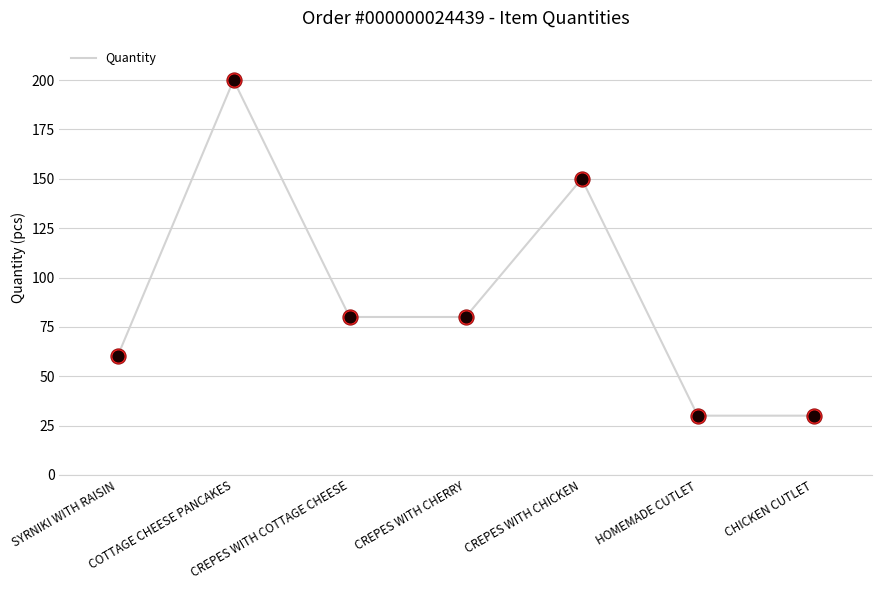

What is the ratio of the value at COTTAGE CHEESE PANCAKES to the value at HOMEMADE CUTLET?

6.7